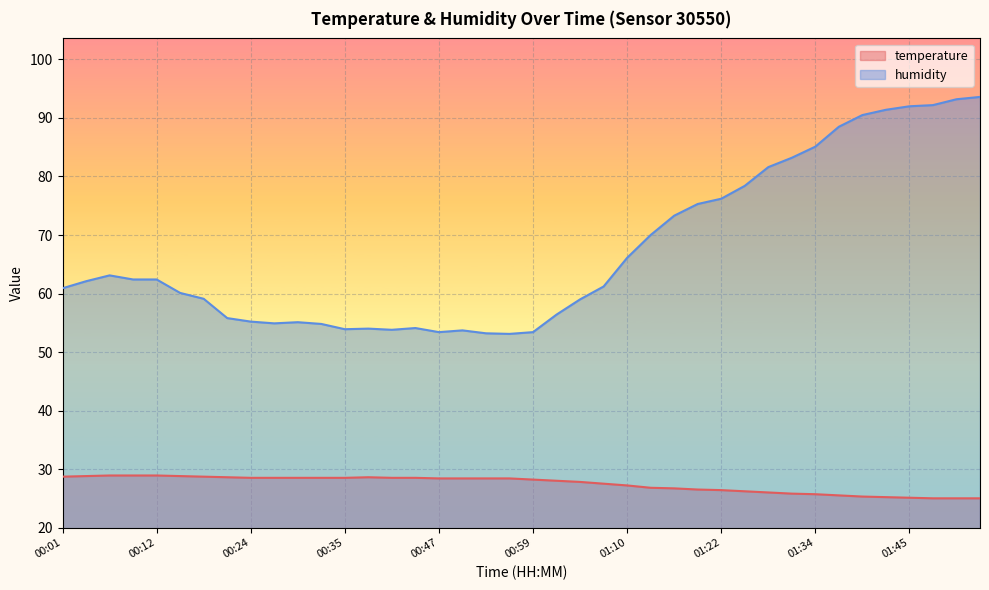

Reading left to right, list all the values displayed in this chart.

temperature: 00:01=28.7	00:03=28.8	00:06=28.9	00:09=28.9	00:12=28.9	00:15=28.8	00:18=28.7	00:21=28.6	00:24=28.5	00:27=28.5	00:30=28.5	00:32=28.5	00:35=28.5	00:38=28.6	00:41=28.5	00:44=28.5	00:47=28.4	00:50=28.4	00:53=28.4	00:56=28.4	00:59=28.2	01:02=28.0	01:05=27.8	01:07=27.5	01:10=27.2	01:13=26.8	01:16=26.7	01:19=26.5	01:22=26.4	01:25=26.2	01:28=26.0	01:31=25.8	01:34=25.7	01:36=25.5	01:39=25.3	01:42=25.2	01:45=25.1	01:48=25.0	01:51=25.0	01:54=25.0
humidity: 00:01=60.9	00:03=62.1	00:06=63.1	00:09=62.4	00:12=62.4	00:15=60.1	00:18=59.1	00:21=55.8	00:24=55.2	00:27=54.9	00:30=55.1	00:32=54.8	00:35=53.9	00:38=54.0	00:41=53.8	00:44=54.1	00:47=53.4	00:50=53.7	00:53=53.2	00:56=53.1	00:59=53.4	01:02=56.4	01:05=59.0	01:07=61.2	01:10=66.1	01:13=70.0	01:16=73.3	01:19=75.3	01:22=76.2	01:25=78.4	01:28=81.6	01:31=83.2	01:34=85.1	01:36=88.5	01:39=90.5	01:42=91.4	01:45=92.0	01:48=92.2	01:51=93.2	01:54=93.6